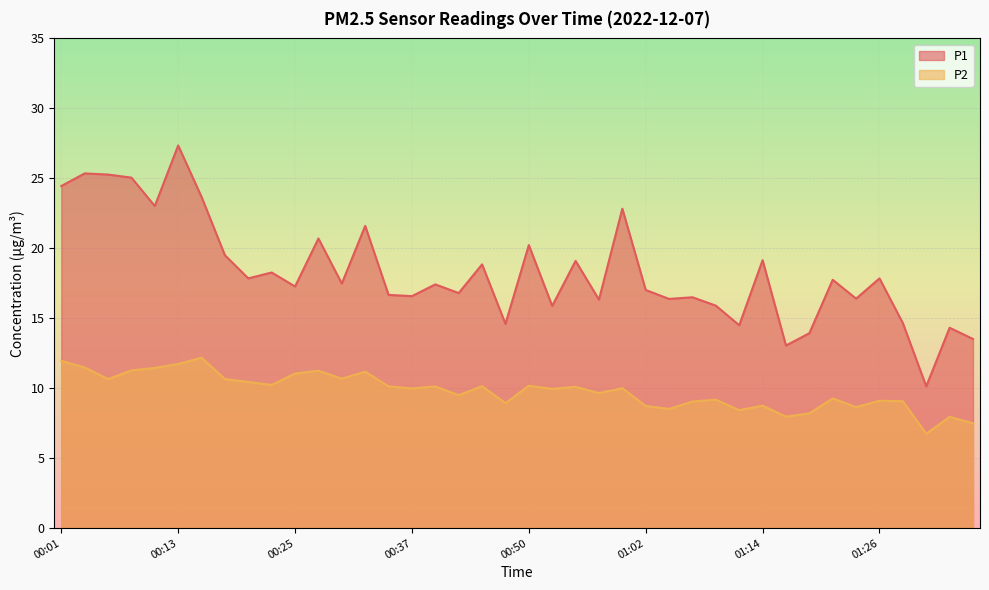

Does the chart display data point markers on the line(s)?

No